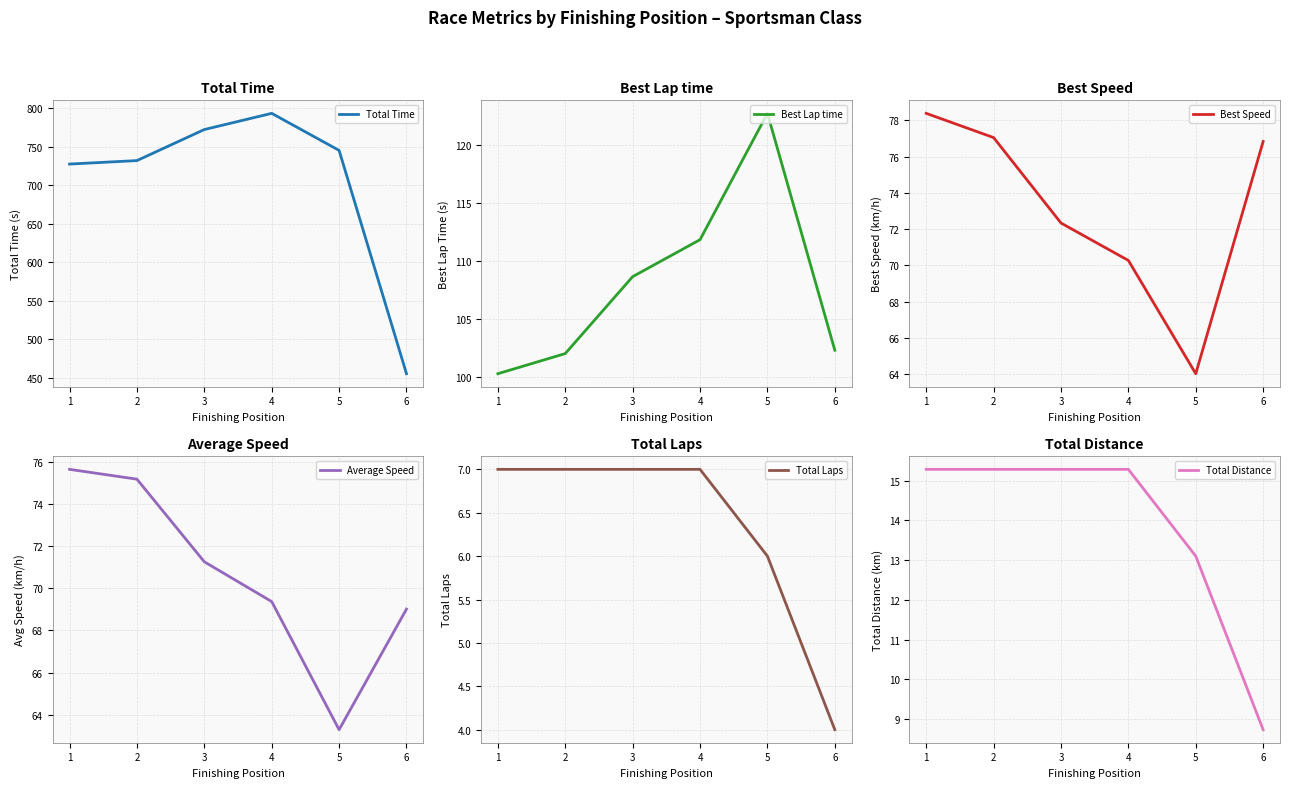

The value of Total Time at 2 is 731.8. True or false?

True